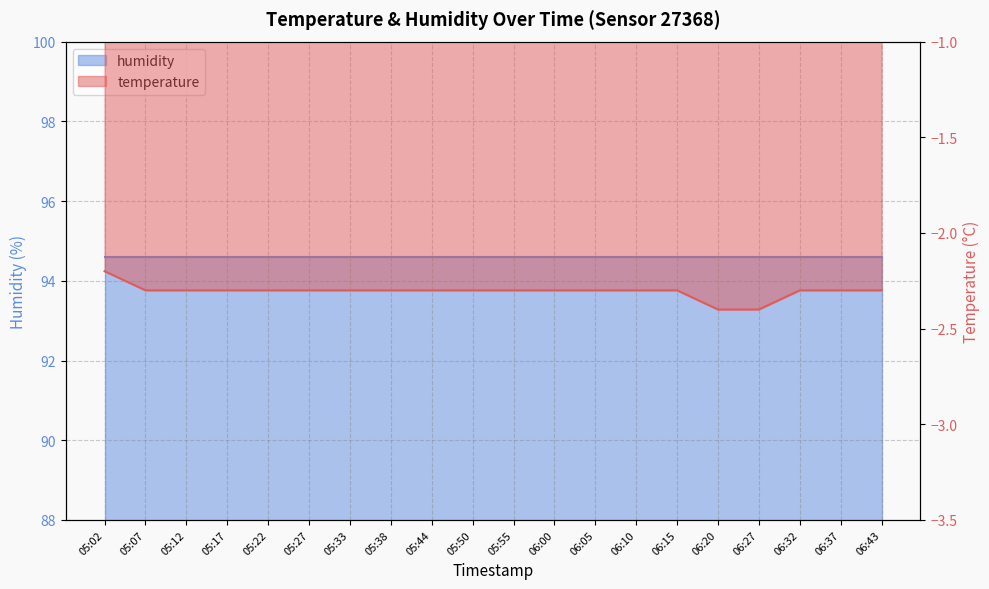

What is the label of the 8th point from the left?

05:38